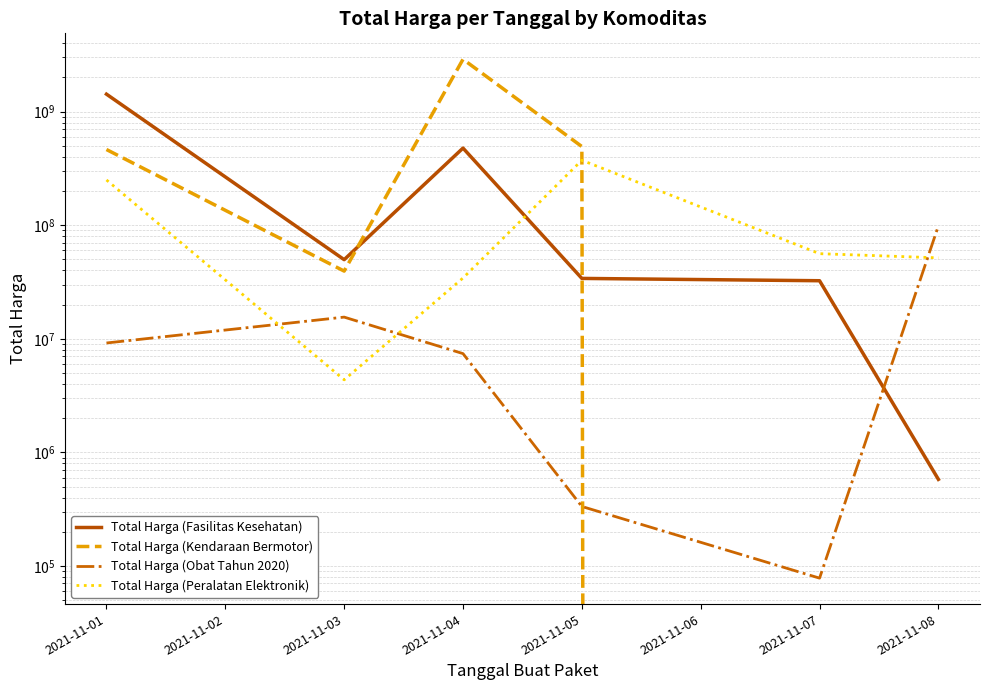

True or false: Total Harga (Obat Tahun 2020) has a value of 10393861 at 2021-11-04.

False